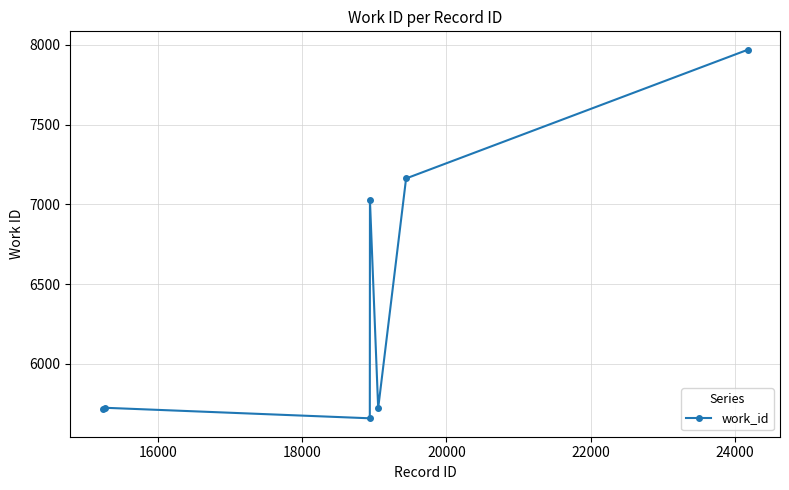

True or false: there are more than 0 points higher than both neighbors.

True